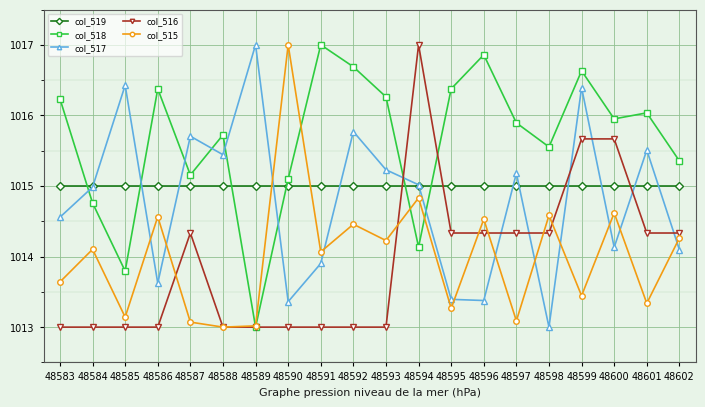

What are all the series names shown in the legend?

col_519, col_518, col_517, col_516, col_515